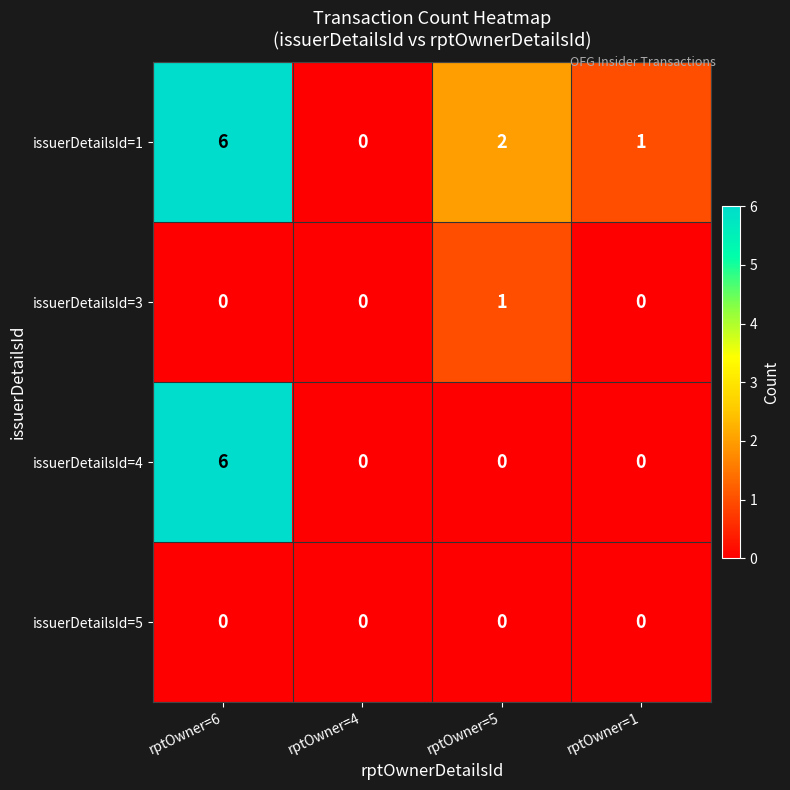

The issuerDetailsId=4 series shows 0 at rptOwner=5. True or false?

True